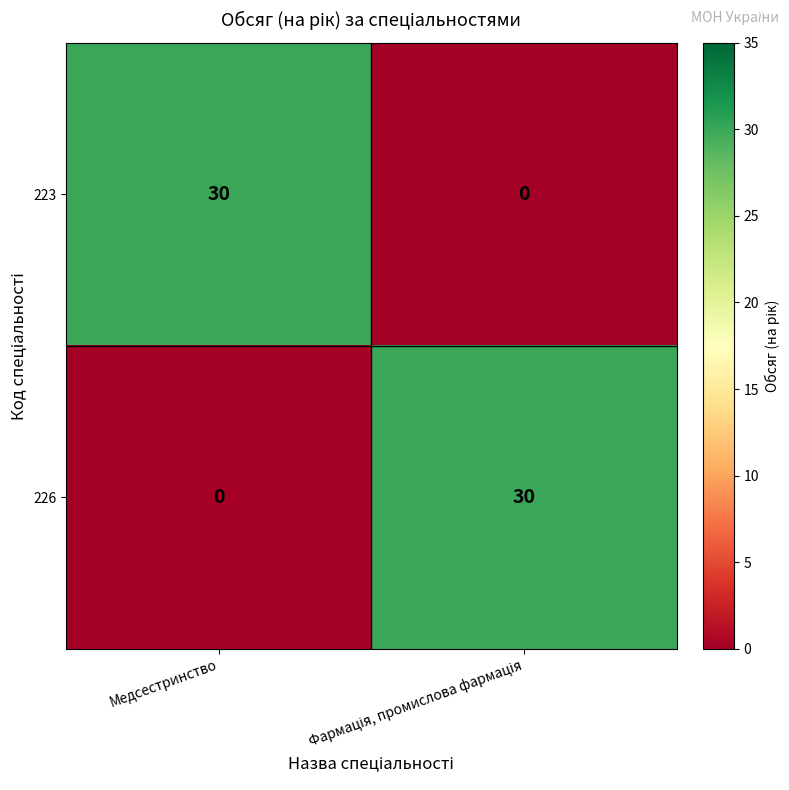

Reading left to right, what are all the values shown in this chart?

223: 30	0
226: 0	30